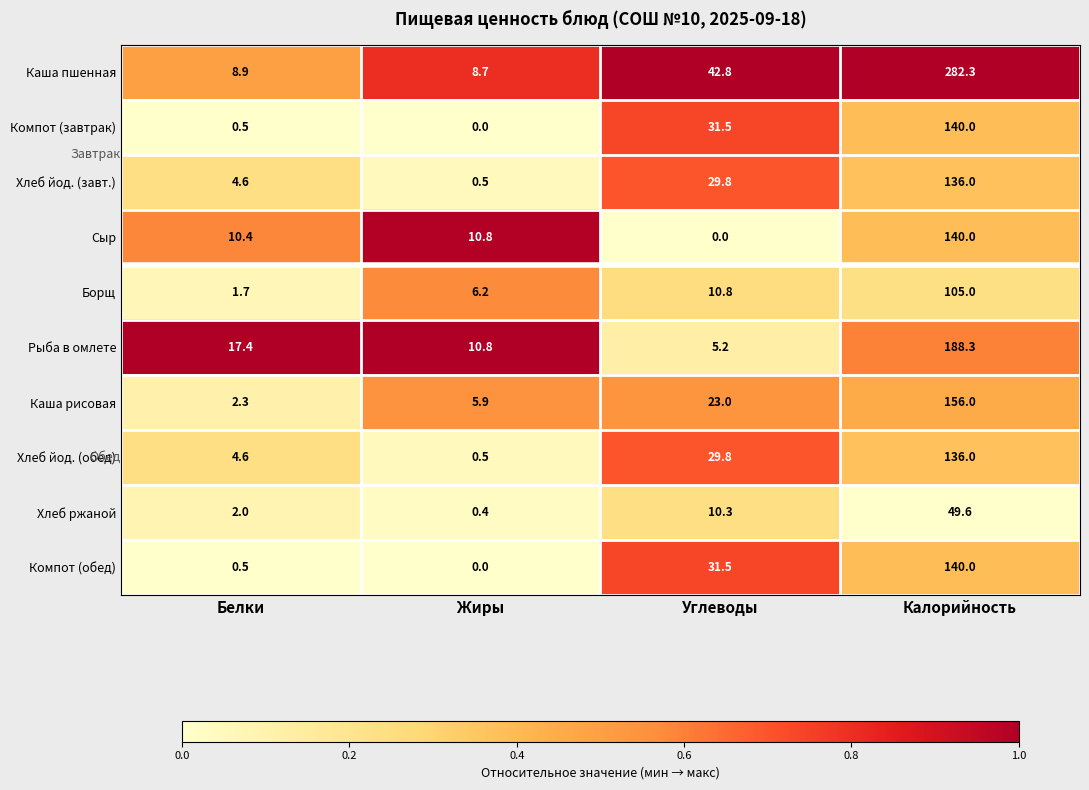

At which category is the sum across all series the highest?

Калорийность